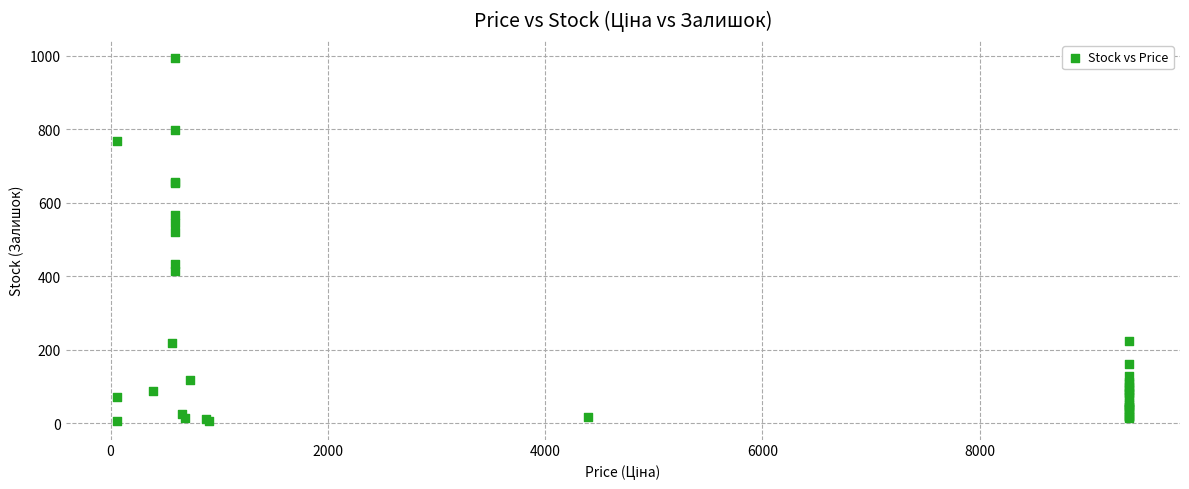

What Y value in the scatter plot is closest to 499?

520